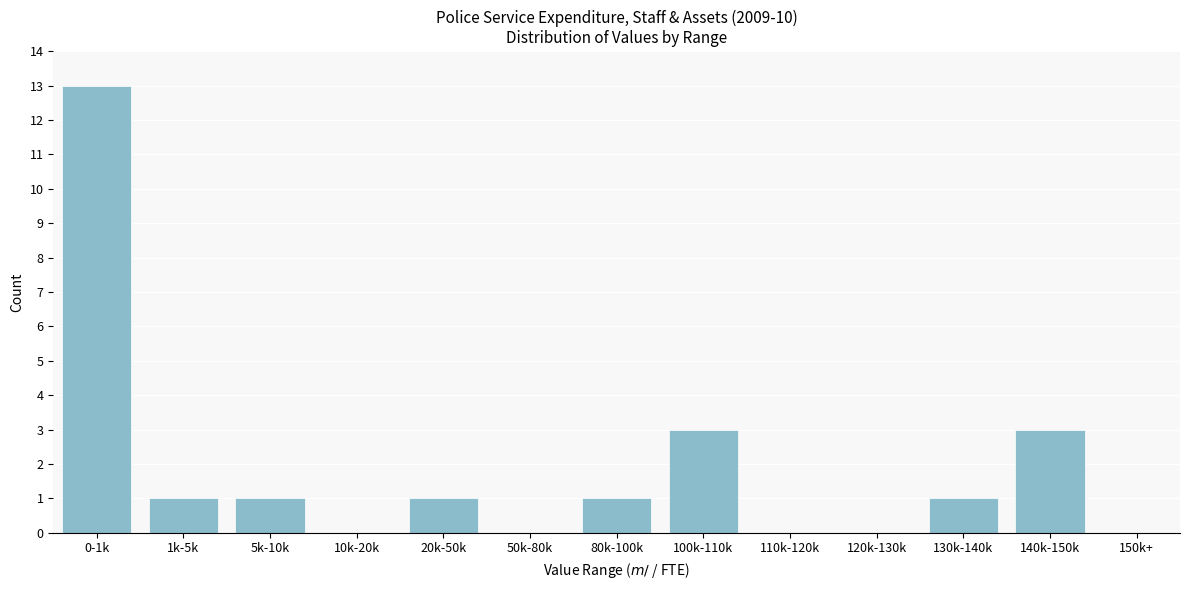

Reading left to right, transcribe all the data shown in this chart.

0-1k=13	1k-5k=1	5k-10k=1	10k-20k=0	20k-50k=1	50k-80k=0	80k-100k=1	100k-110k=3	110k-120k=0	120k-130k=0	130k-140k=1	140k-150k=3	150k+=0